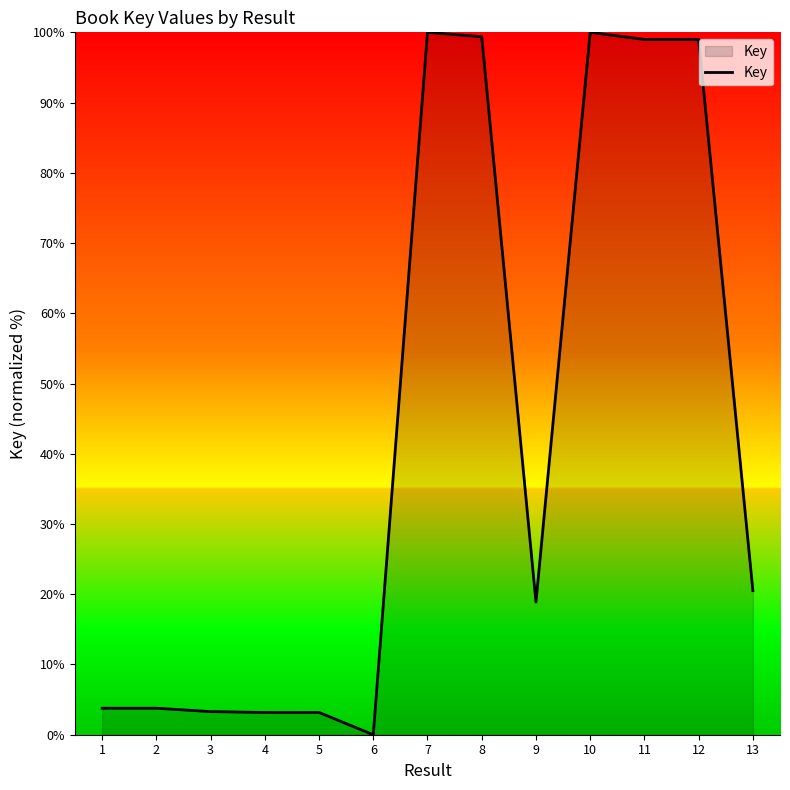

Which category has the lowest value across all series?

6